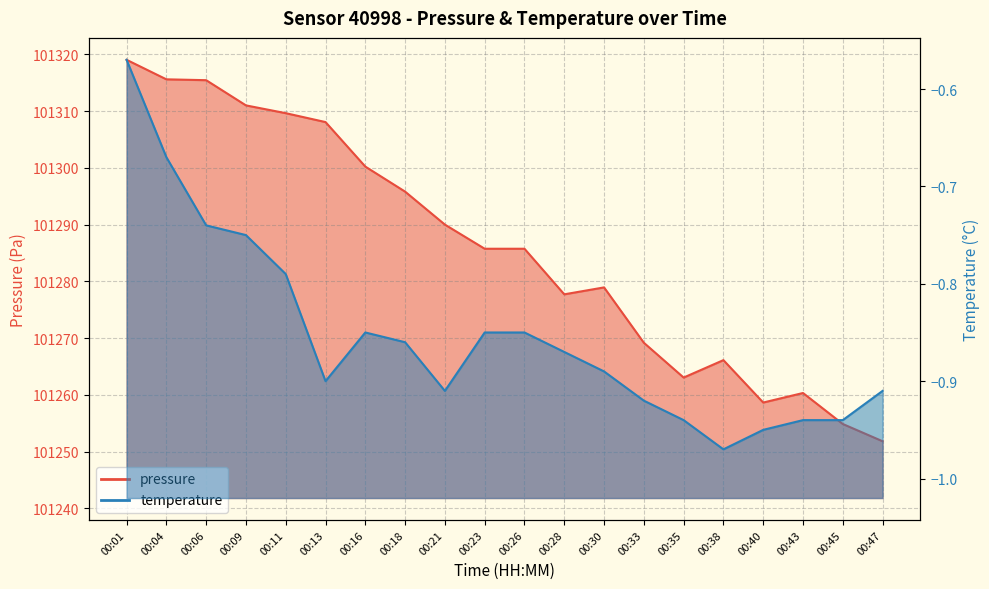

Where is the first local maximum for temperature?

00:16